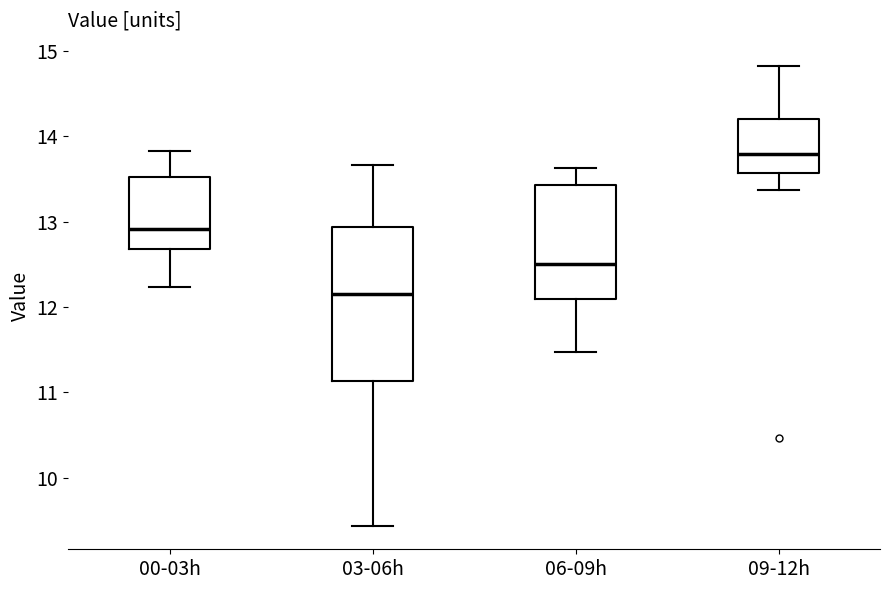

Which box has the lowest median line?

03-06h